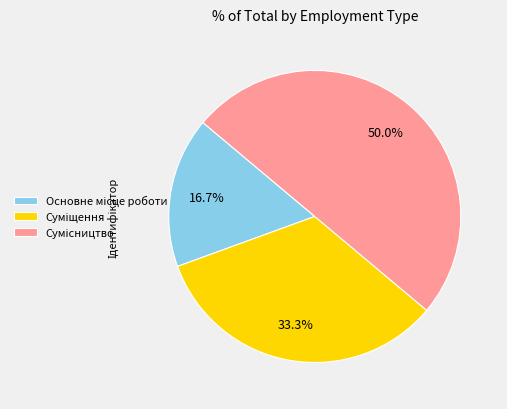

Approximately how many times larger is the value at Сумісництво compared to Основне місце роботи?

3.0